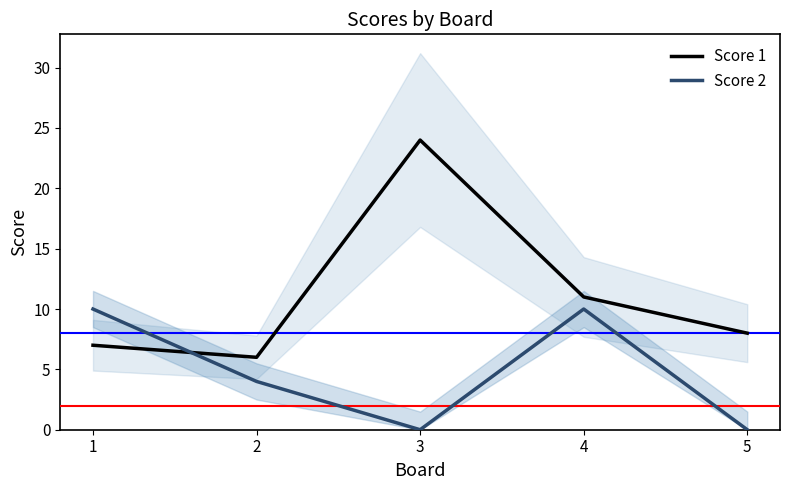

Rank the categories by Score 2 value from lowest to highest.

3, 5, 2, 1, 4